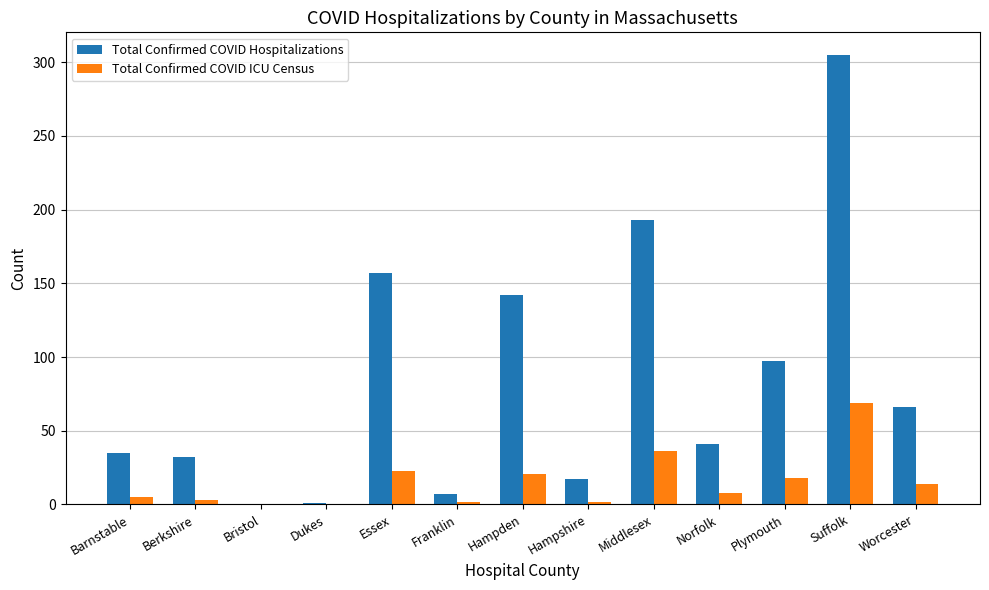

Are the bars grouped side by side (vs. stacked)?

Yes